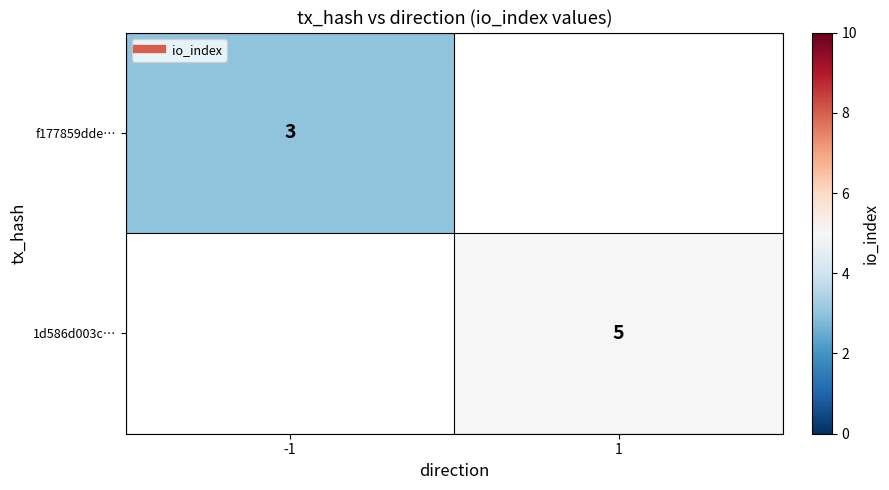

Rank the series at 1 from lowest to highest value.

f177859dde…, 1d586d003c…